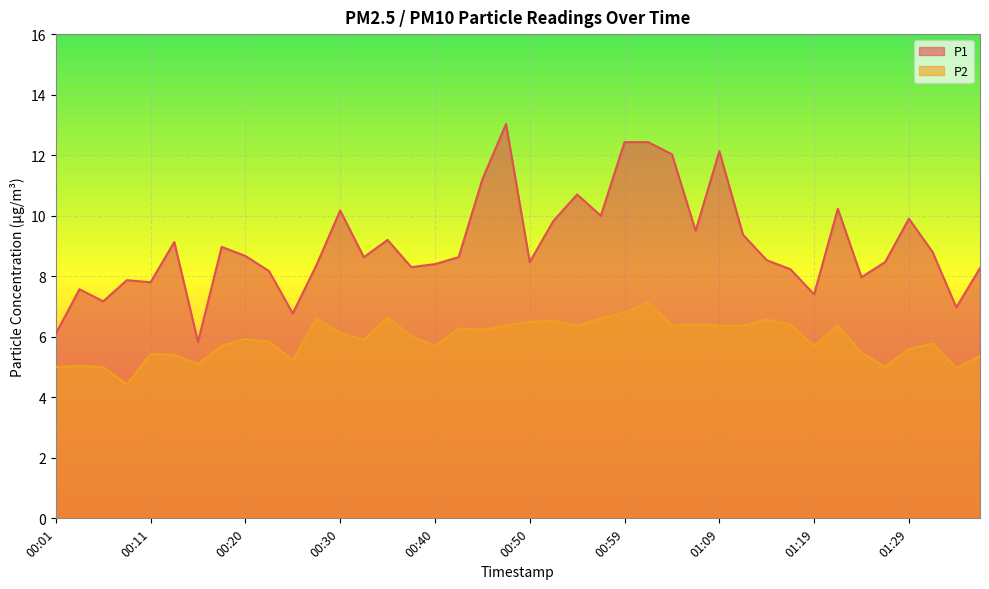

True or false: P2 and P1 intersect in this chart.

False